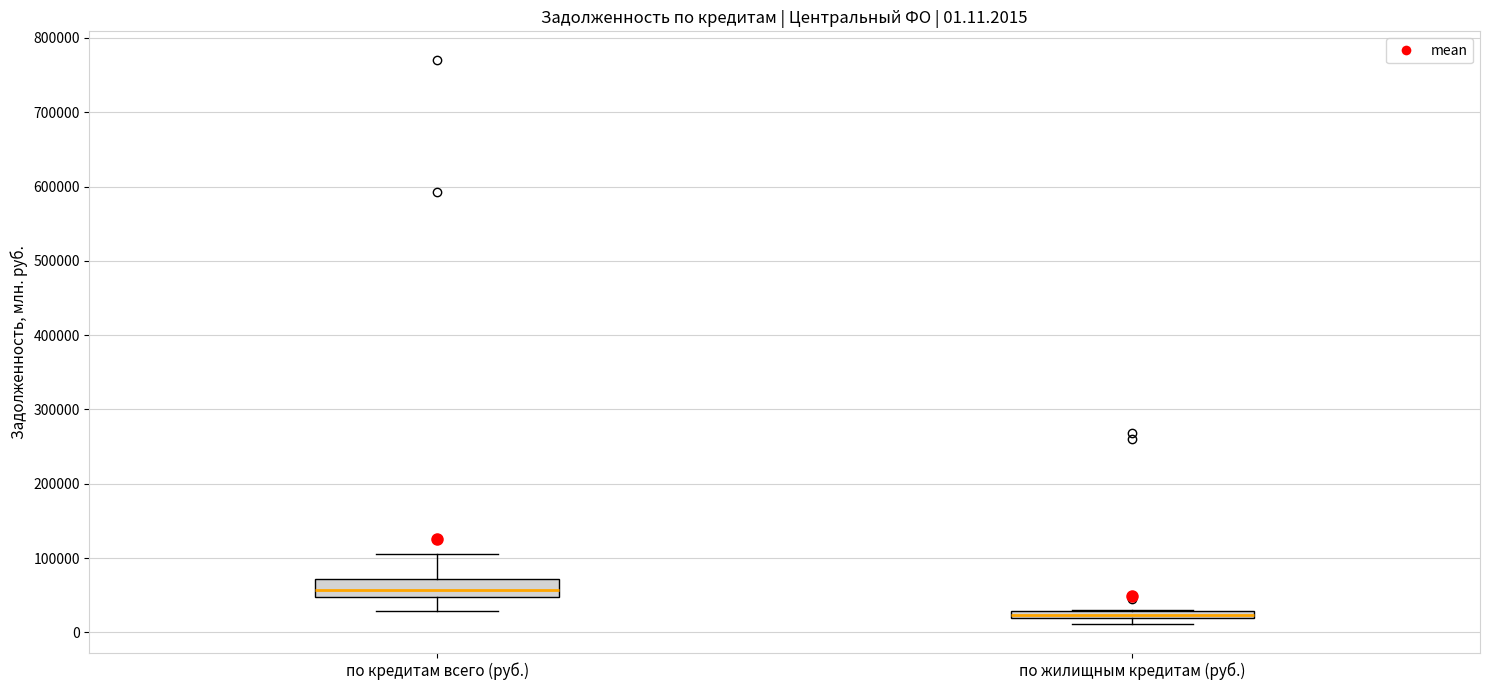

Comparing the boxes themselves (not the whiskers), which one is the tallest?

по кредитам всего (руб.)